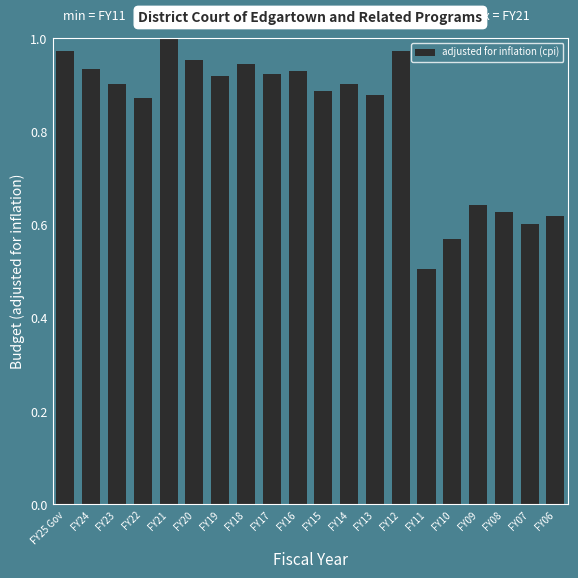

What is the difference between the maximum and minimum values?

0.5